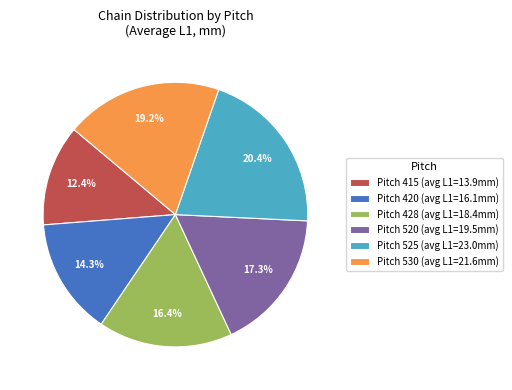

Which slice is the largest?

Pitch 525 (avg L1=23.0mm)